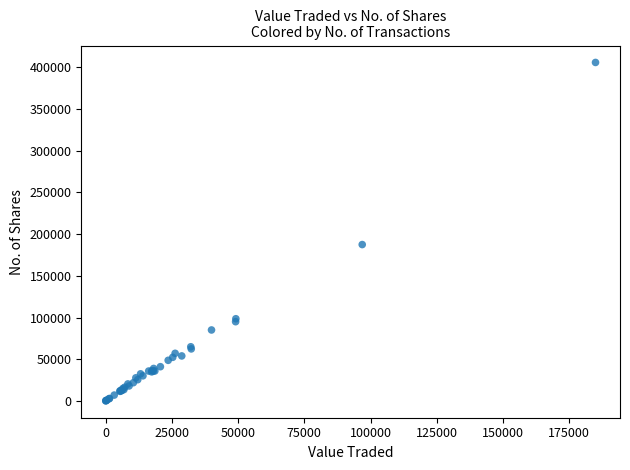

What Y value in the scatter plot is closest to 202890?

187390